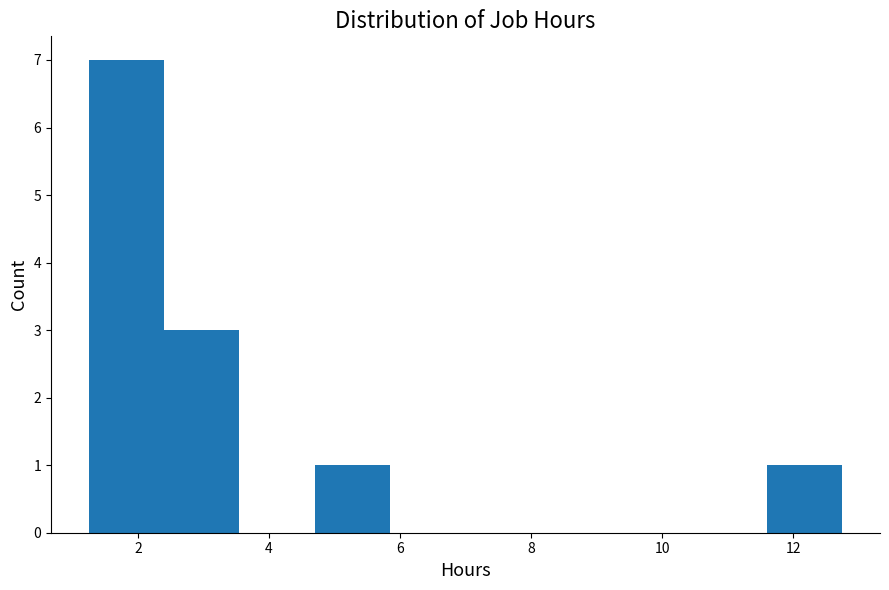

What is the height of the bar covering 11.60 to 12.75 on the x-axis? Neither the bar edges nor the heights are printed on the chart, so give them approximately, as read against the axes.

1